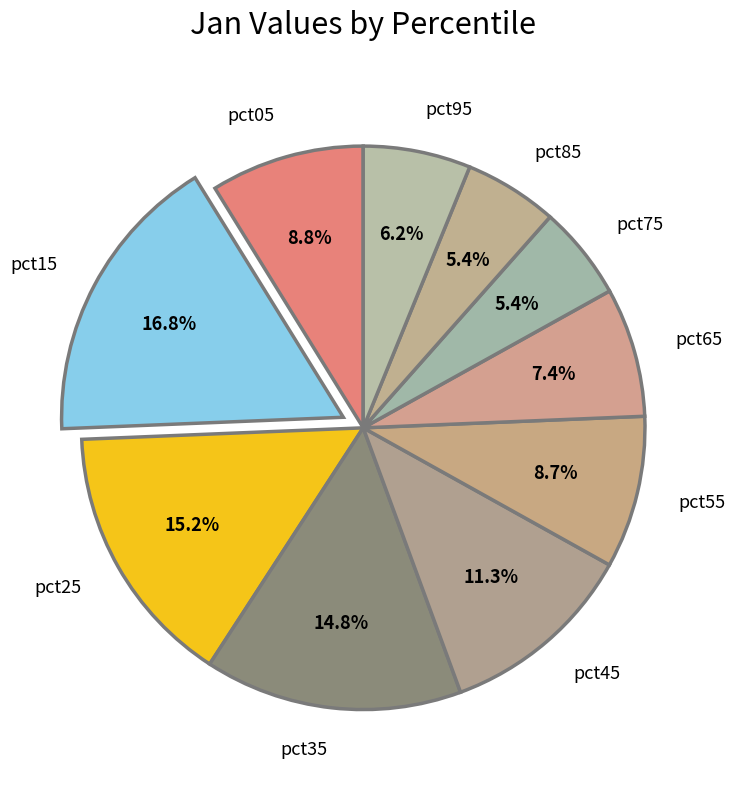

How many slices are in this pie chart?

10